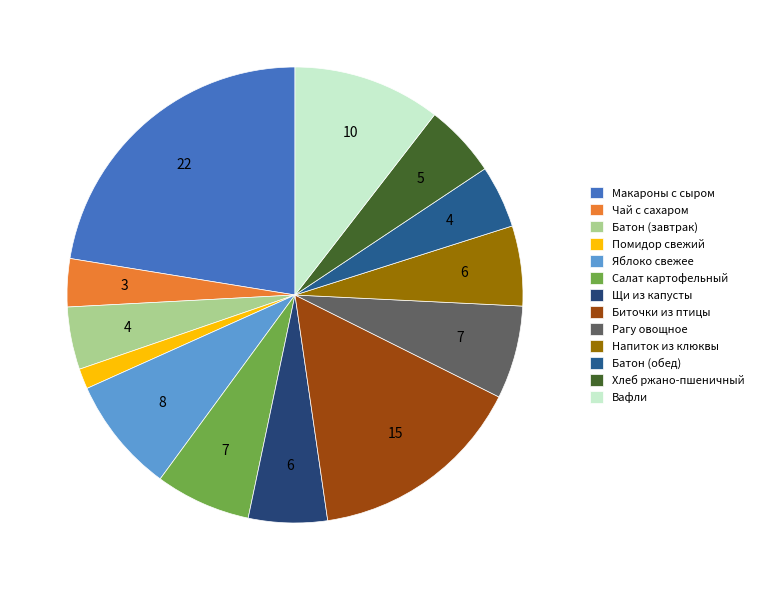

How many segments does this pie chart have?

13